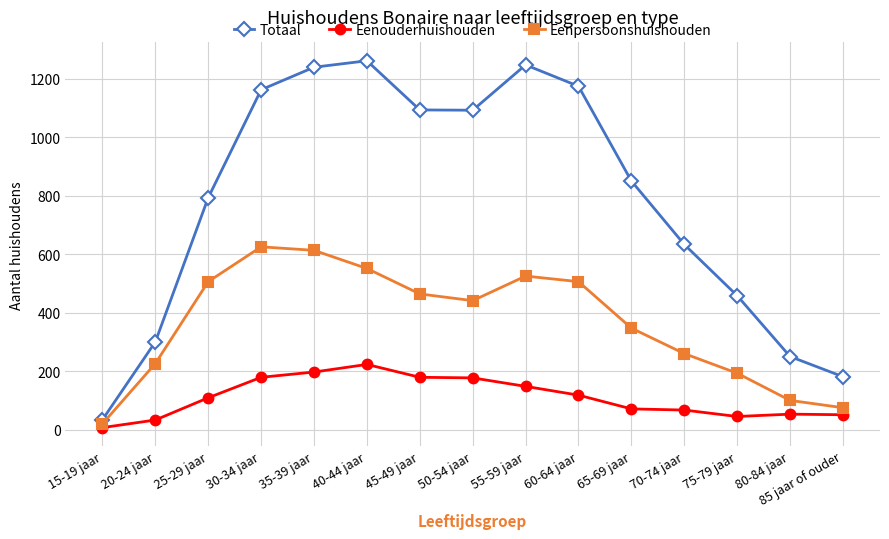

What is the average value of the Eenouderhuishouden series?

110